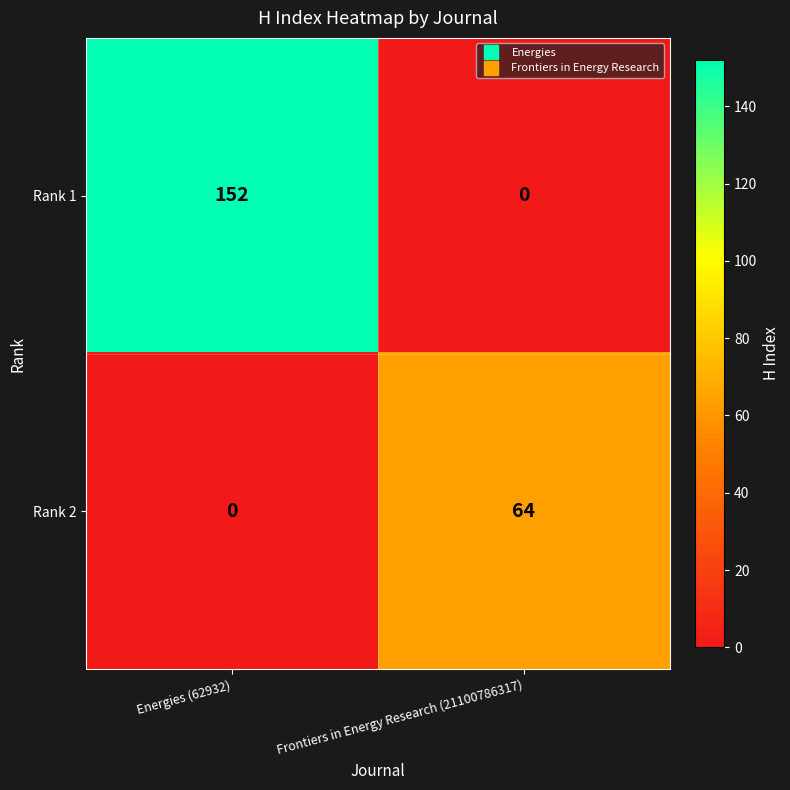

What is the sum of all Rank 1 values?

152